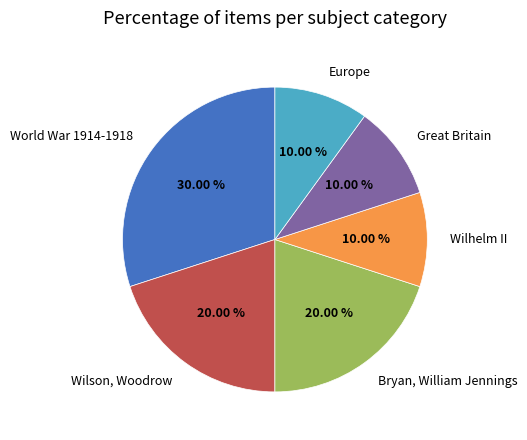

To the nearest percent, what is the difference between the largest and smallest slice percentages?

20%